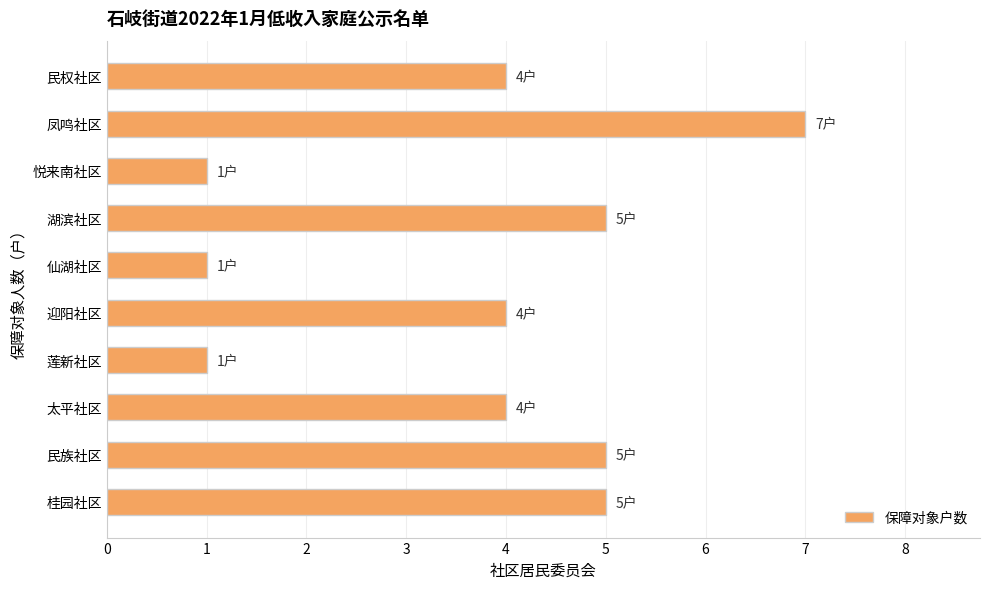

Reading top to bottom, extract all data points from this chart.

民权社区=4	凤鸣社区=7	悦来南社区=1	湖滨社区=5	仙湖社区=1	迎阳社区=4	莲新社区=1	太平社区=4	民族社区=5	桂园社区=5